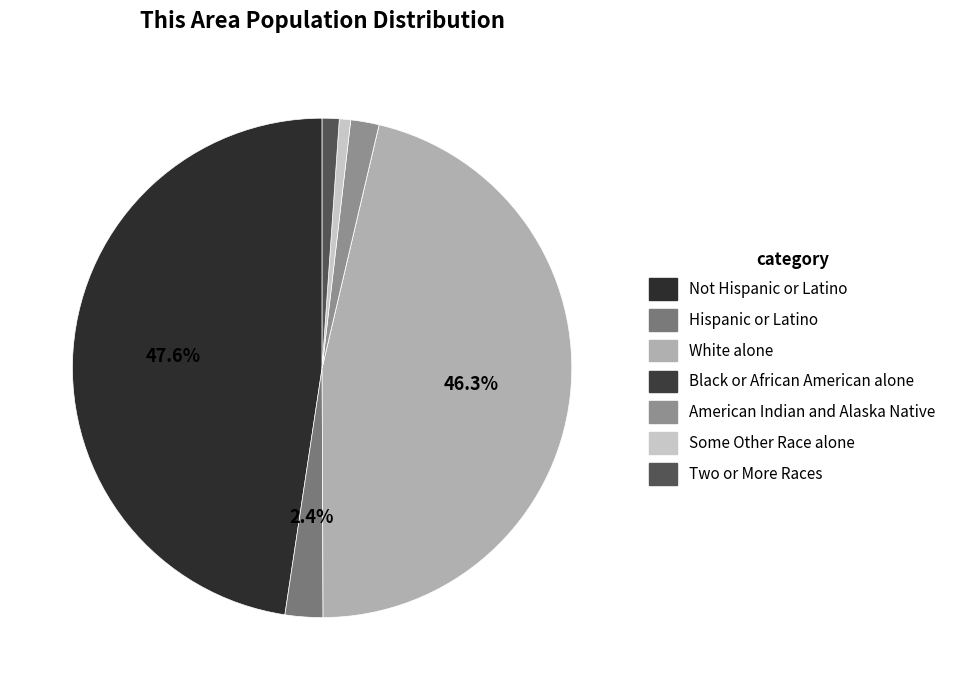

How many segments does this pie chart have?

7